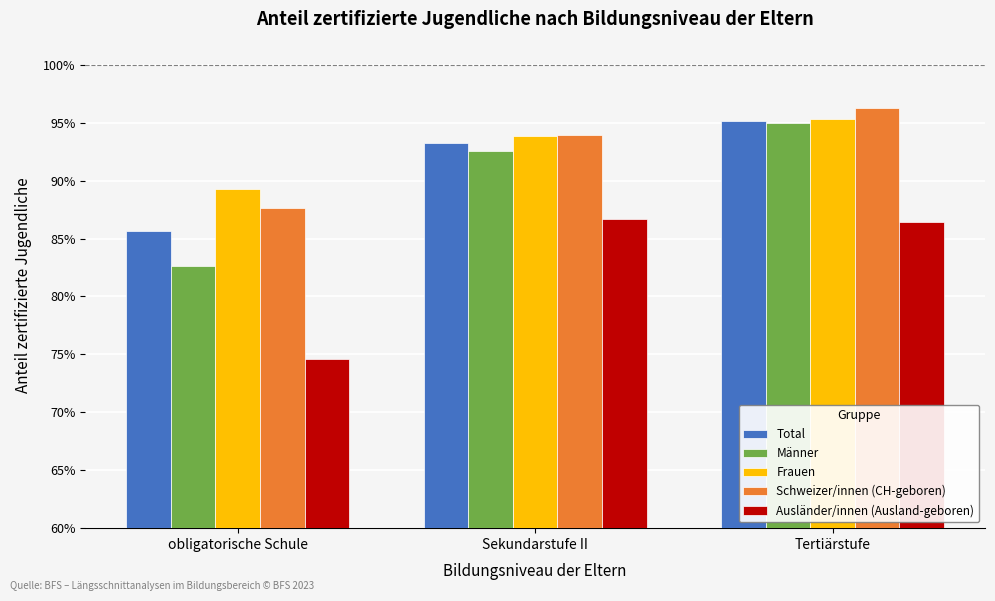

What is the total value across all series at Sekundarstufe II?

4.6